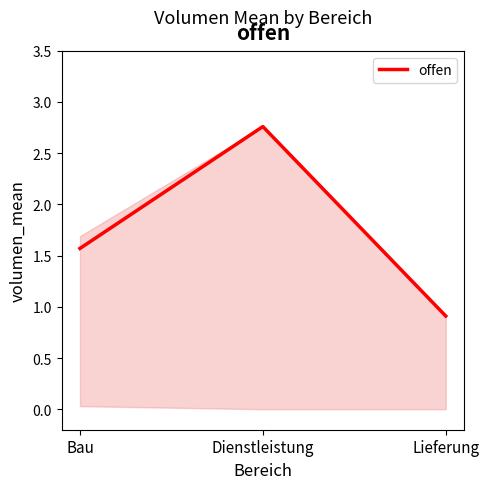

What position from the left is Lieferung?

3